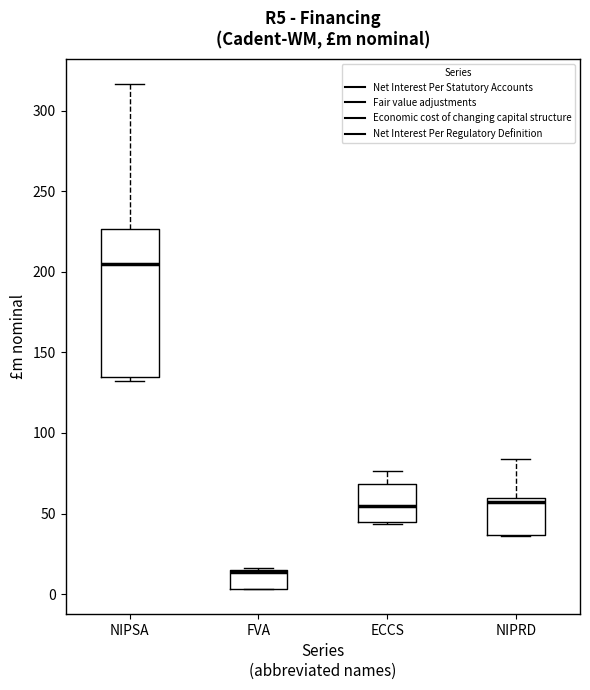

Reading left to right, read every box against the y-axis: the position of its median line, the range the box covers, and the ends of its whiskers. The values are not printed on the chart, so give them approximately, as read against the axis.

NIPSA: median 205, box 135 to 225, whiskers 130 to 315
FVA: median 15 (drawn on the box's upper edge), box 5 to 15, whiskers 5 to 15
ECCS: median 55, box 45 to 70, whiskers 45 to 75
NIPRD: median 55, box 35 to 60, whiskers 35 to 85